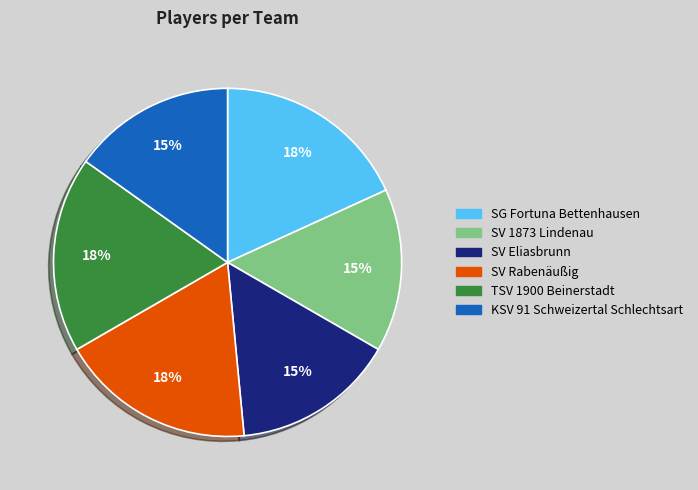

To the nearest percent, what percentage of the pie is SV Eliasbrunn?

15%